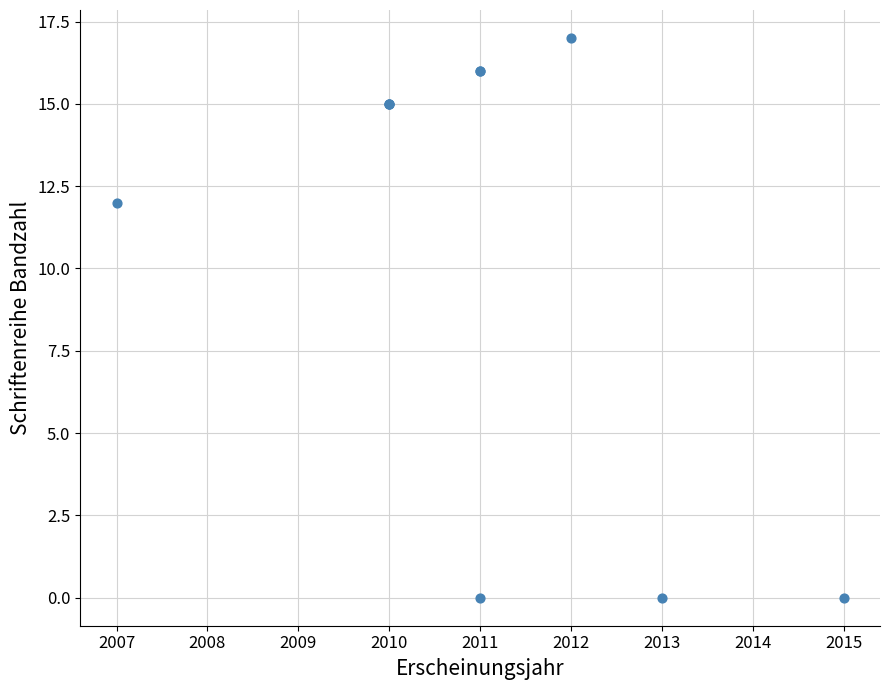

What Y value in the scatter plot is closest to 8?

12